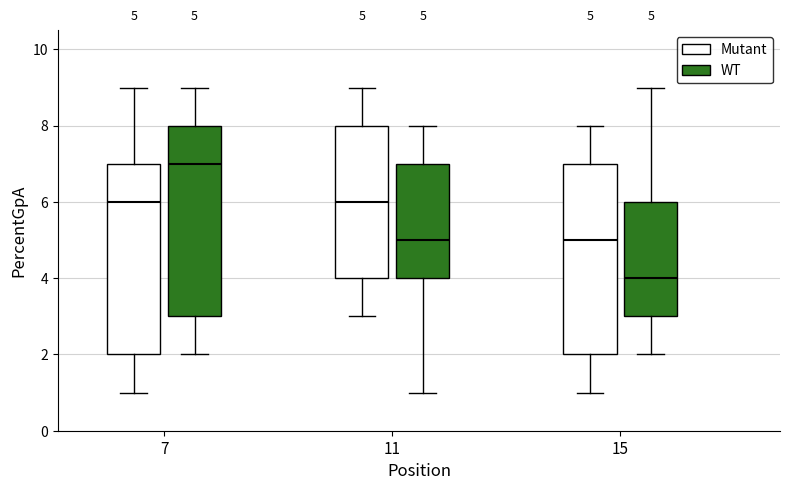

Which box has the highest median line?

7 (WT)